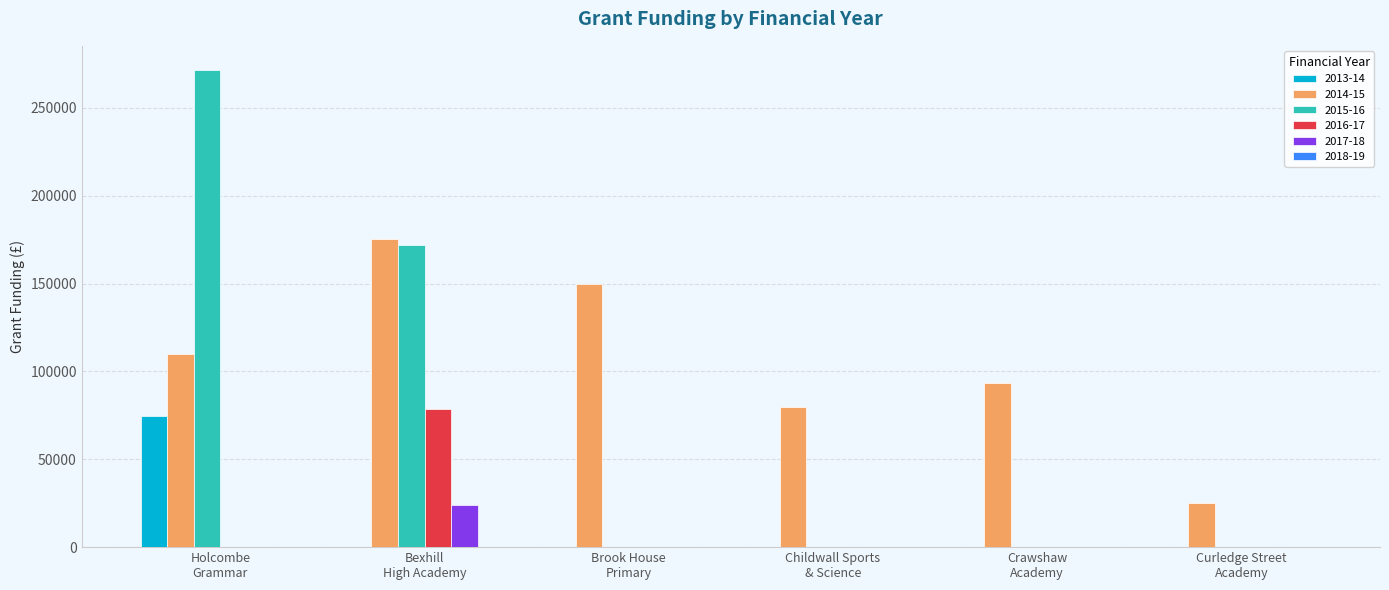

What is the sum of all 2016-17 values?

78800